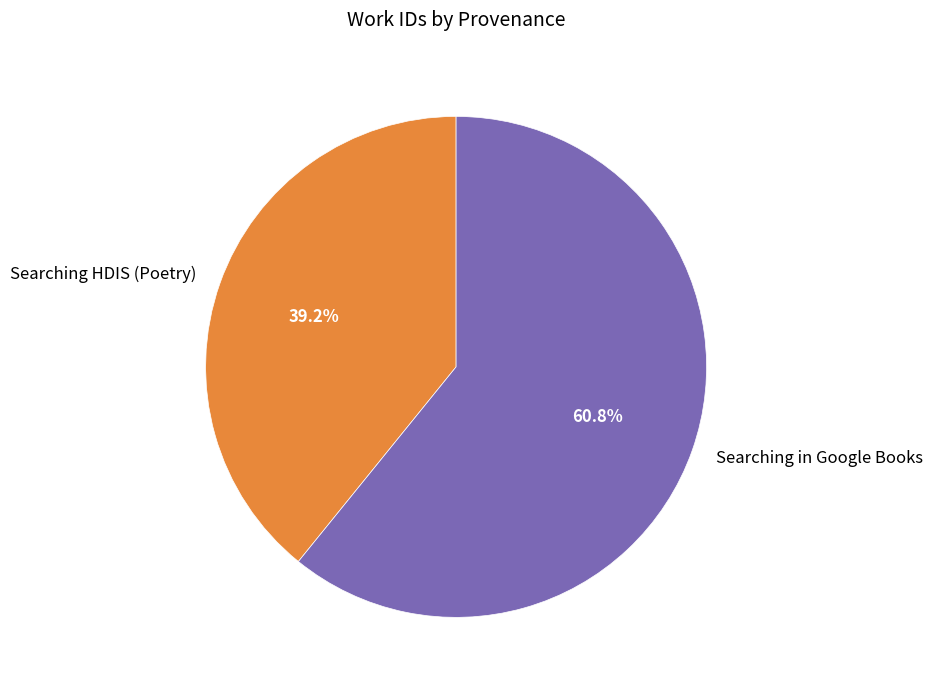

What is the ratio of the value at Searching in Google Books to the value at Searching HDIS (Poetry)?

1.6